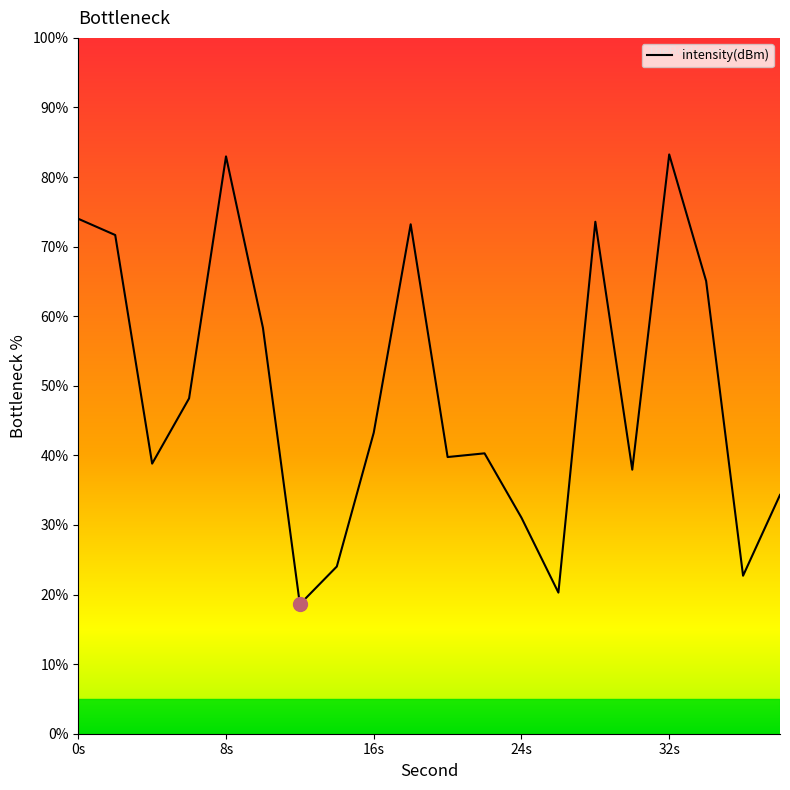

What is the minimum value shown in the chart?

18.6